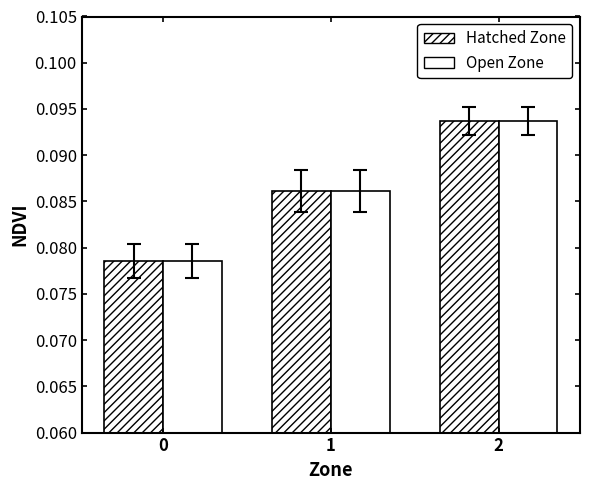

Reading left to right, what are all the values shown in this chart?

Mean NDVI (hatched): 0.1	0.1	0.1
Mean NDVI (open): 0.1	0.1	0.1